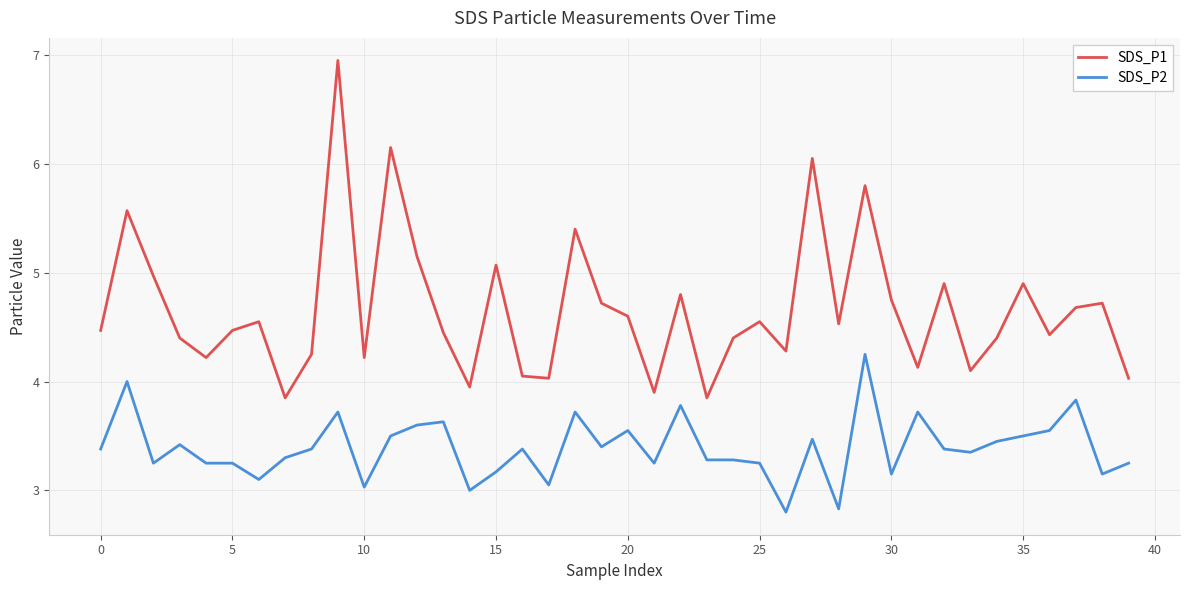

What is the difference between the second highest and minimum values in the SDS_P2 series?

1.2